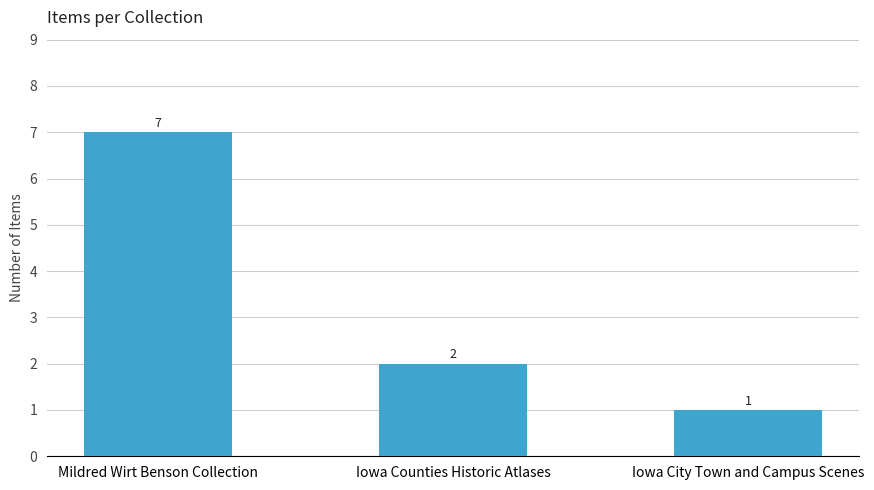

Which has a higher value, Mildred Wirt Benson Collection or Iowa City Town and Campus Scenes?

Mildred Wirt Benson Collection